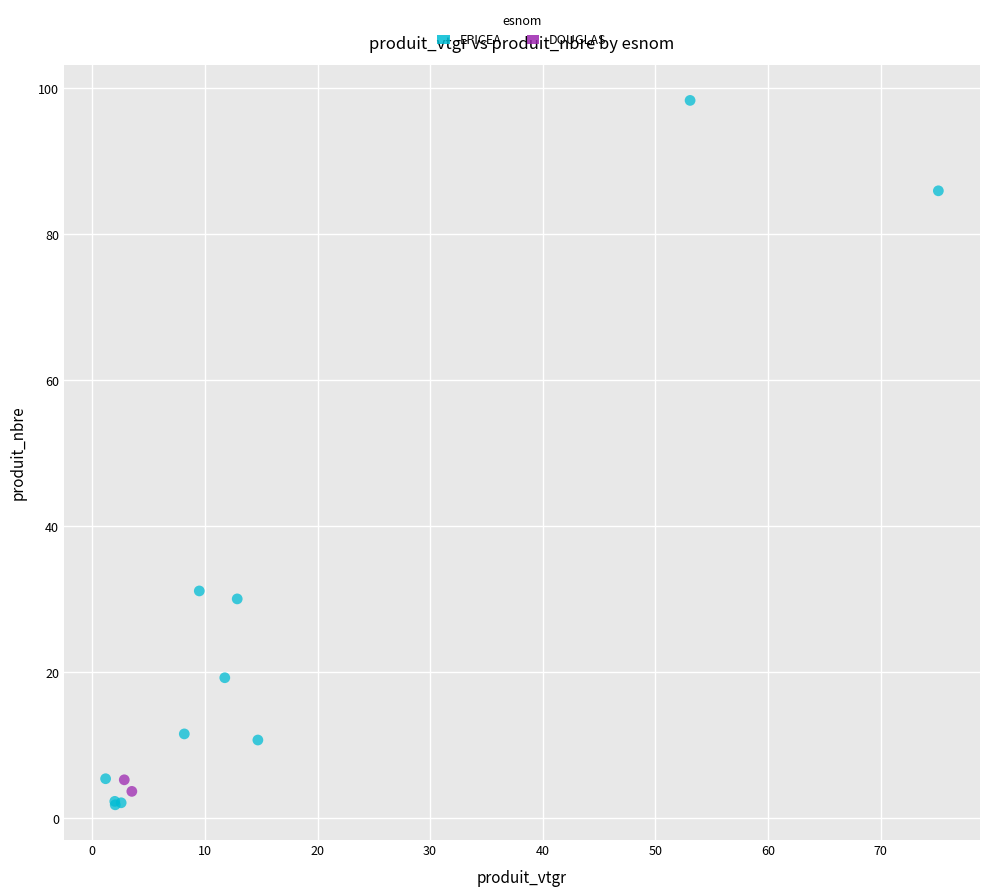

What are all the series names shown in the legend?

EPICEA, DOUGLAS